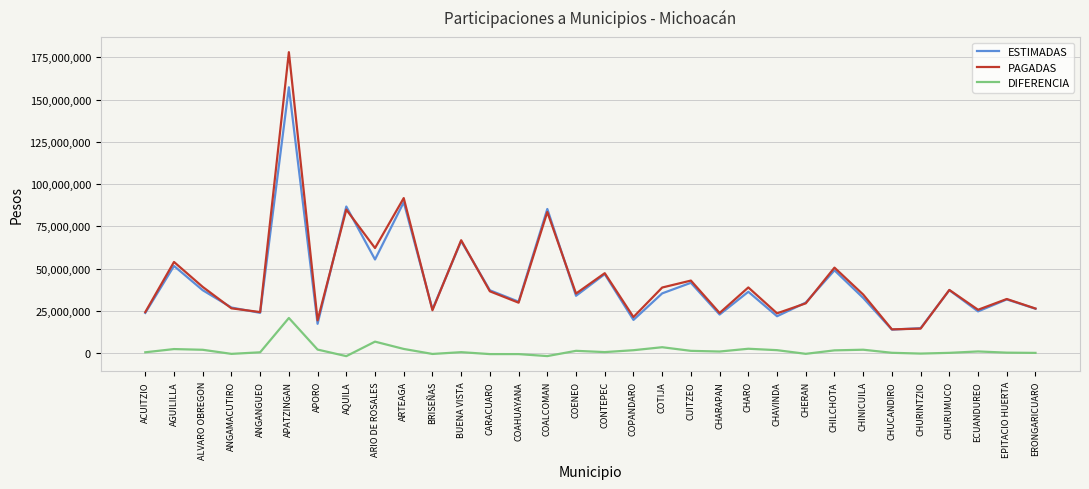

True or false: DIFERENCIA and ESTIMADAS cross at least once.

False